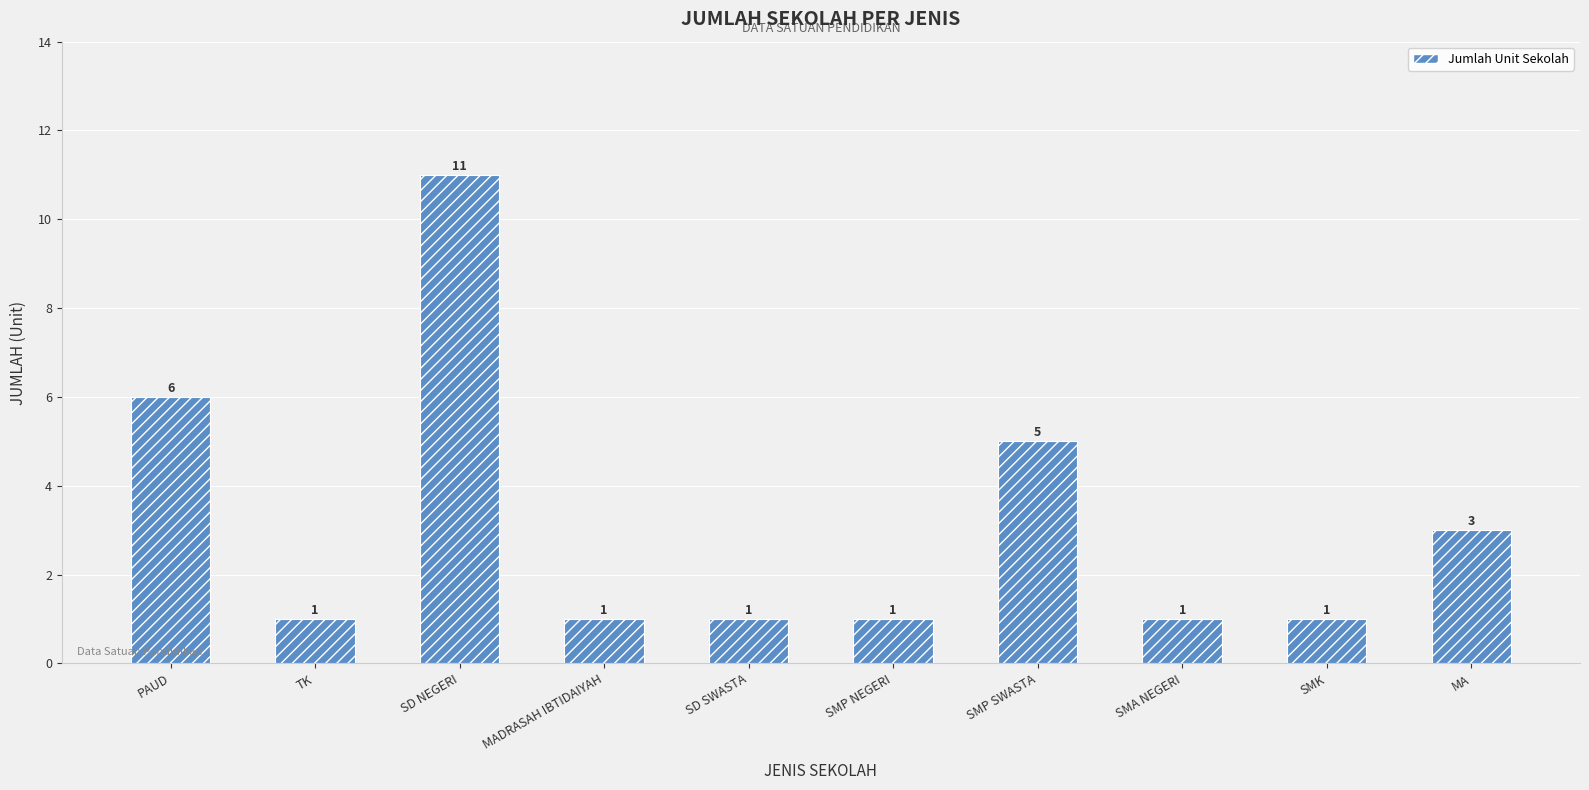

How many categories are shown in the chart?

10